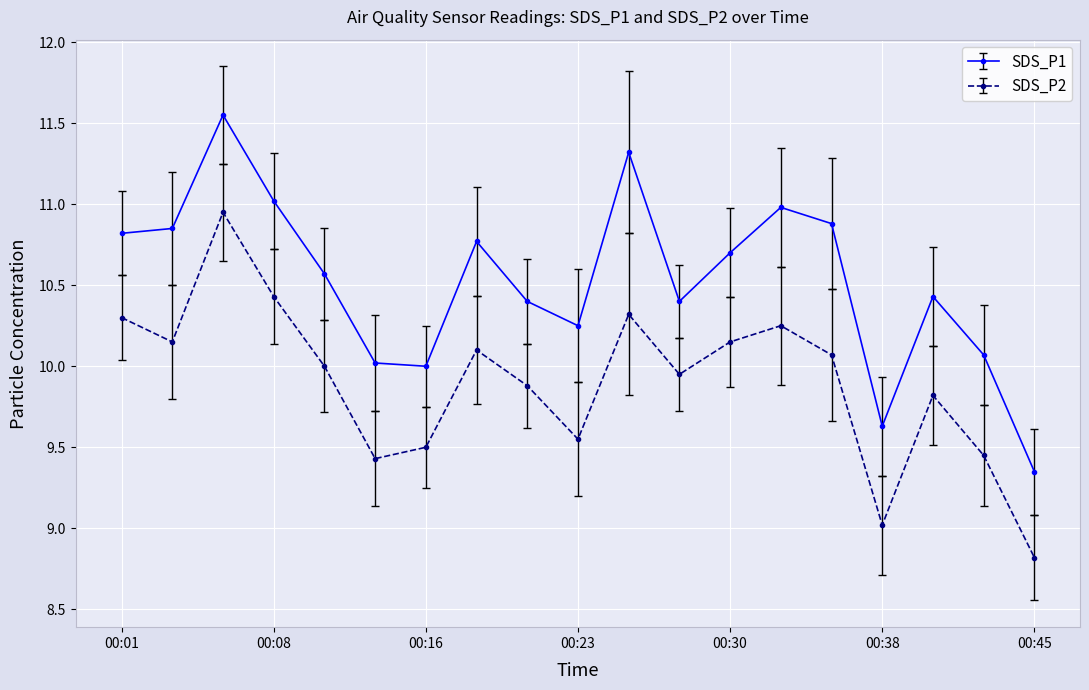

What is the value of the SDS_P2 point at the 16th from the left?

9.0